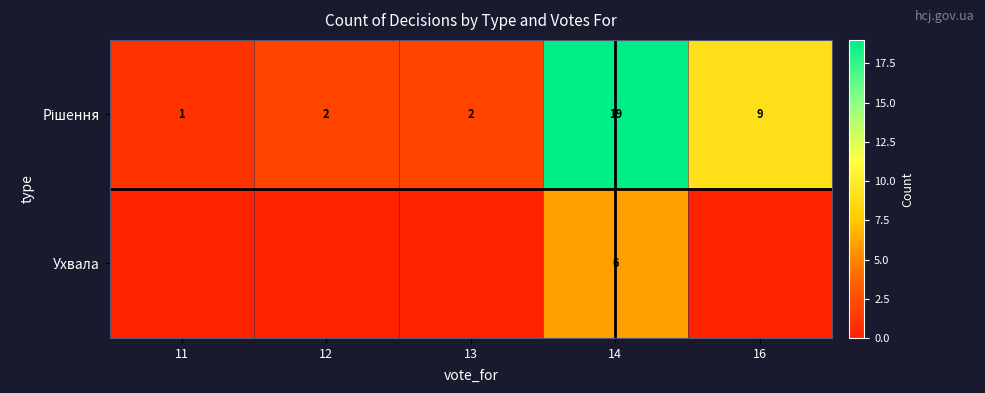

Which category has the highest value across all series?

14